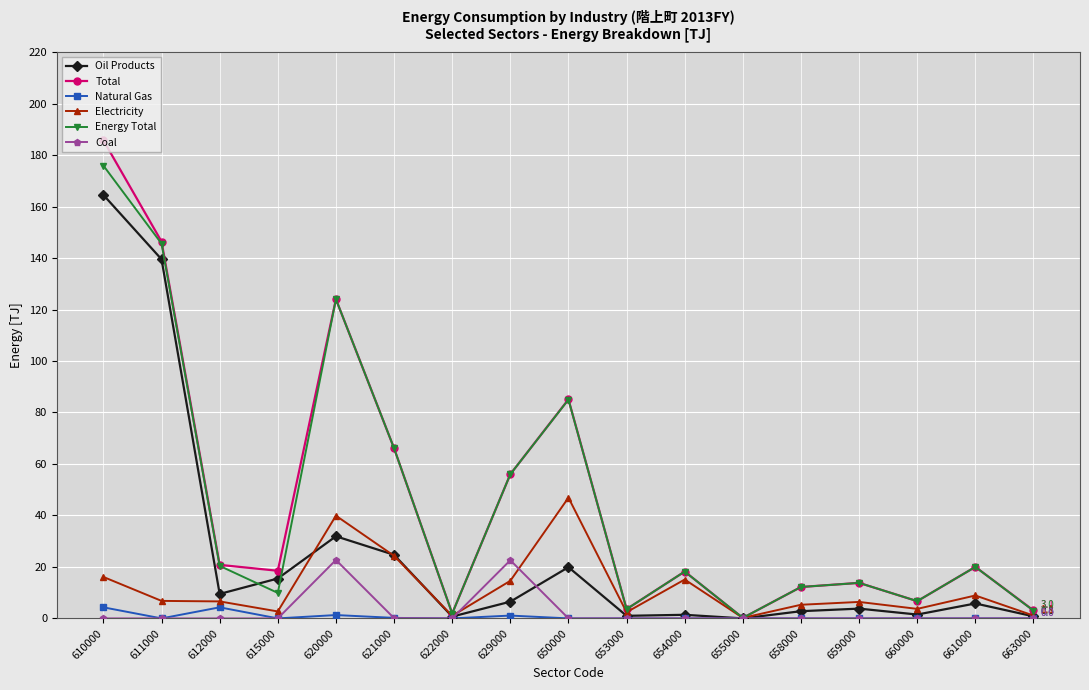

Where is the first local maximum for Total?

620000